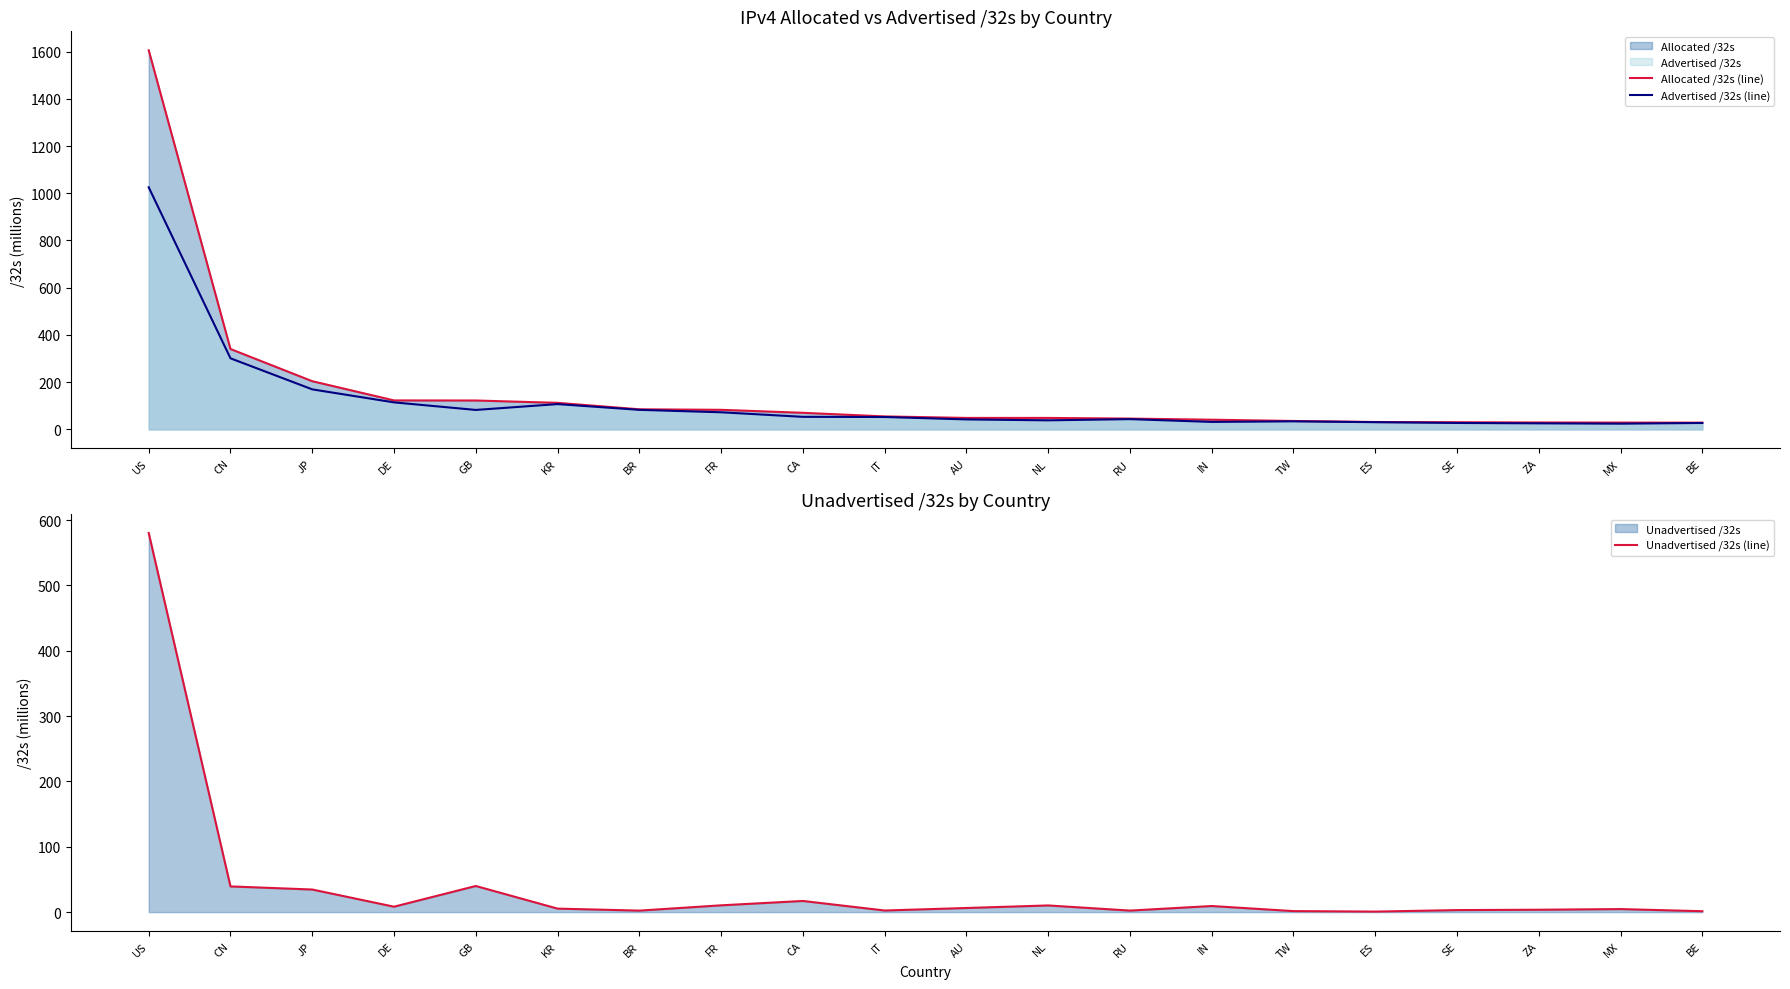

At how many categories does at least one series exceed 521?

1